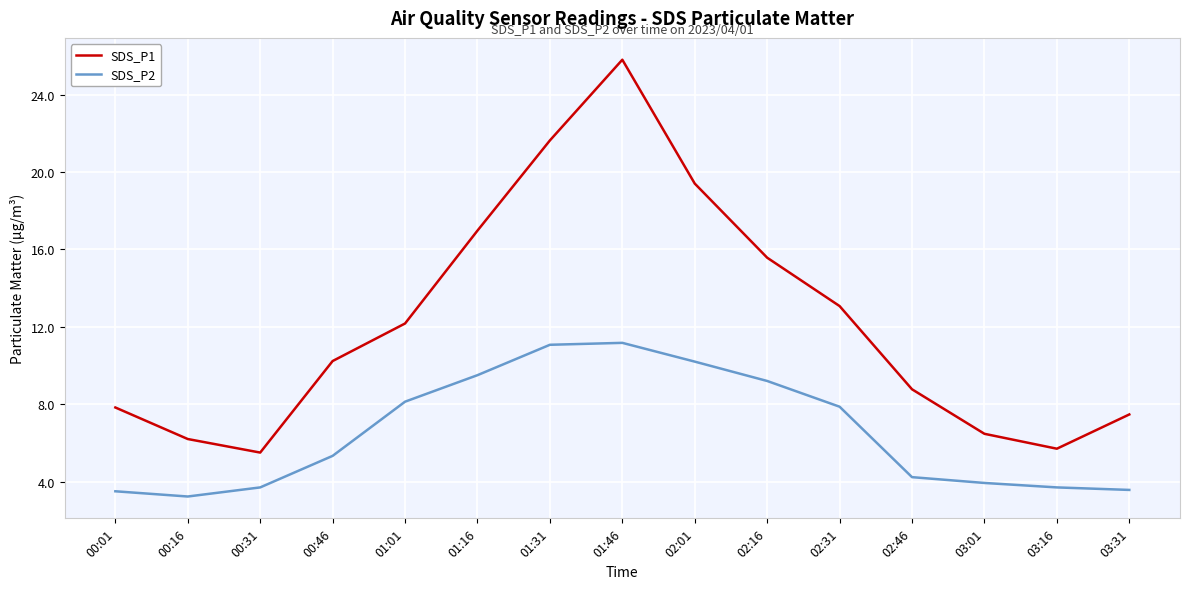

What is the lowest value of the SDS_P1 series?

5.5